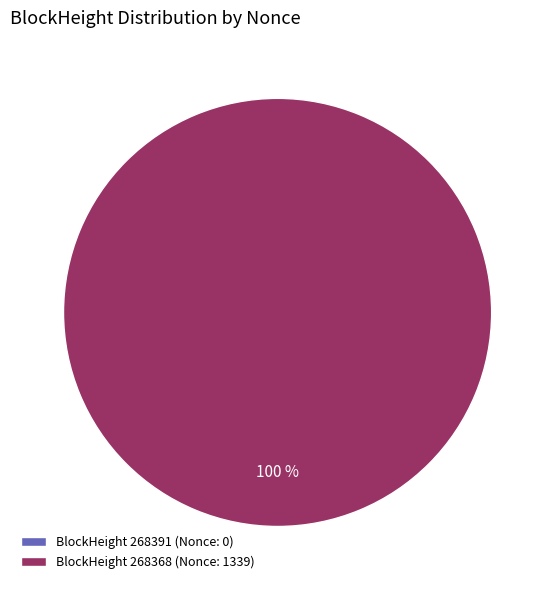

What is the largest slice in the pie chart?

268368